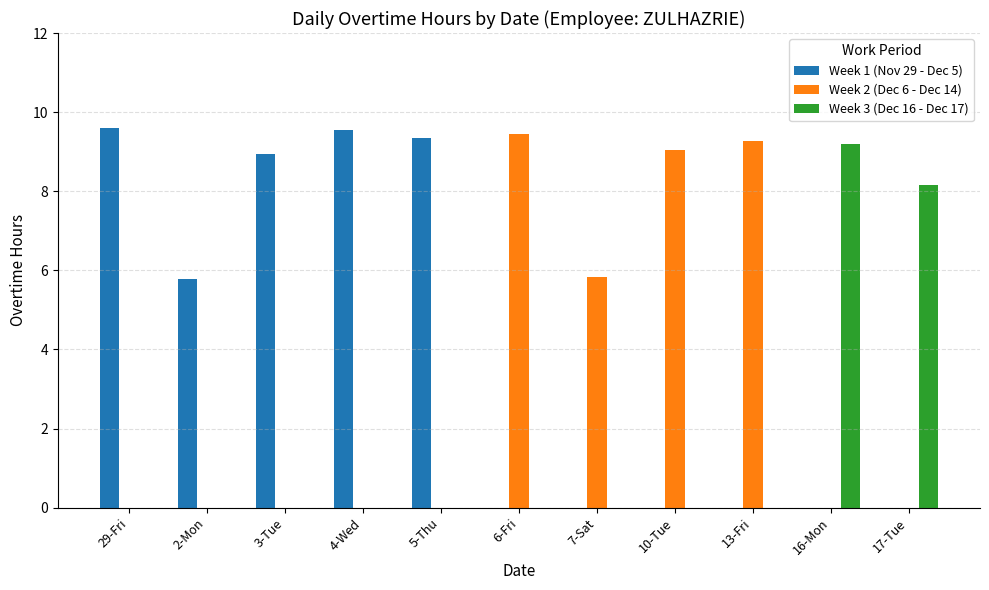

Does the chart contain stacked bars?

No